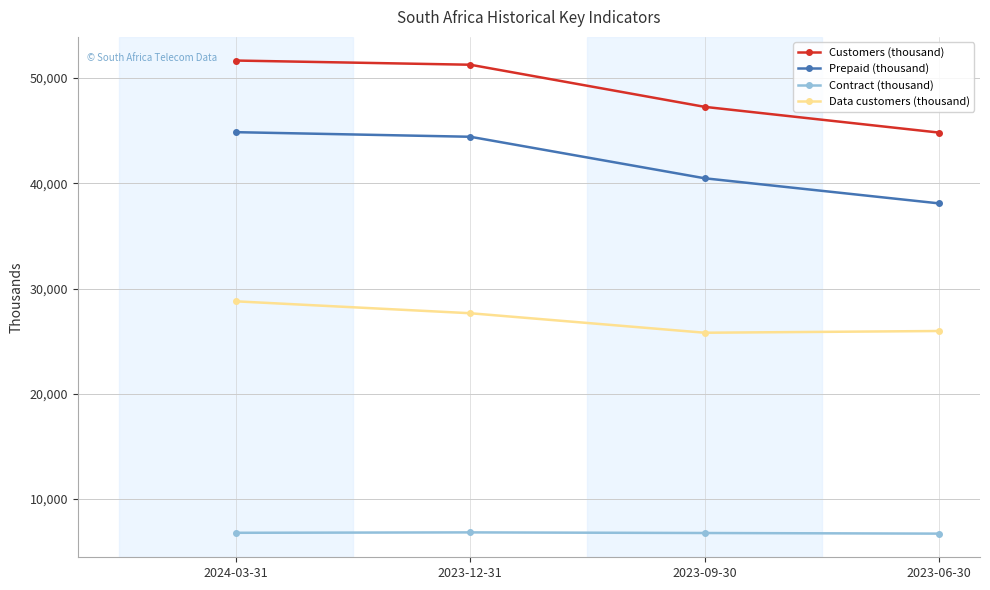

Is the value of Contract (thousand) at 2023-12-31 greater than the value of Prepaid (thousand) at 2023-09-30?

No